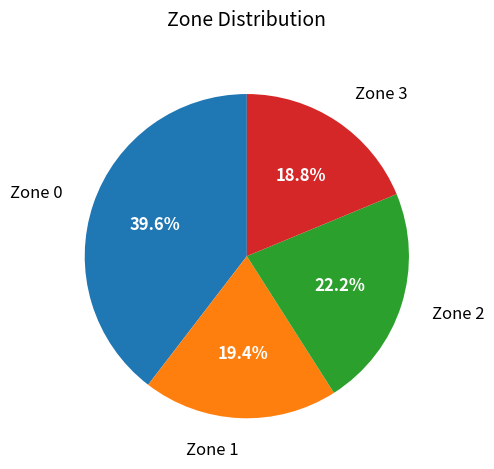

Count the number of slices in the pie.

4